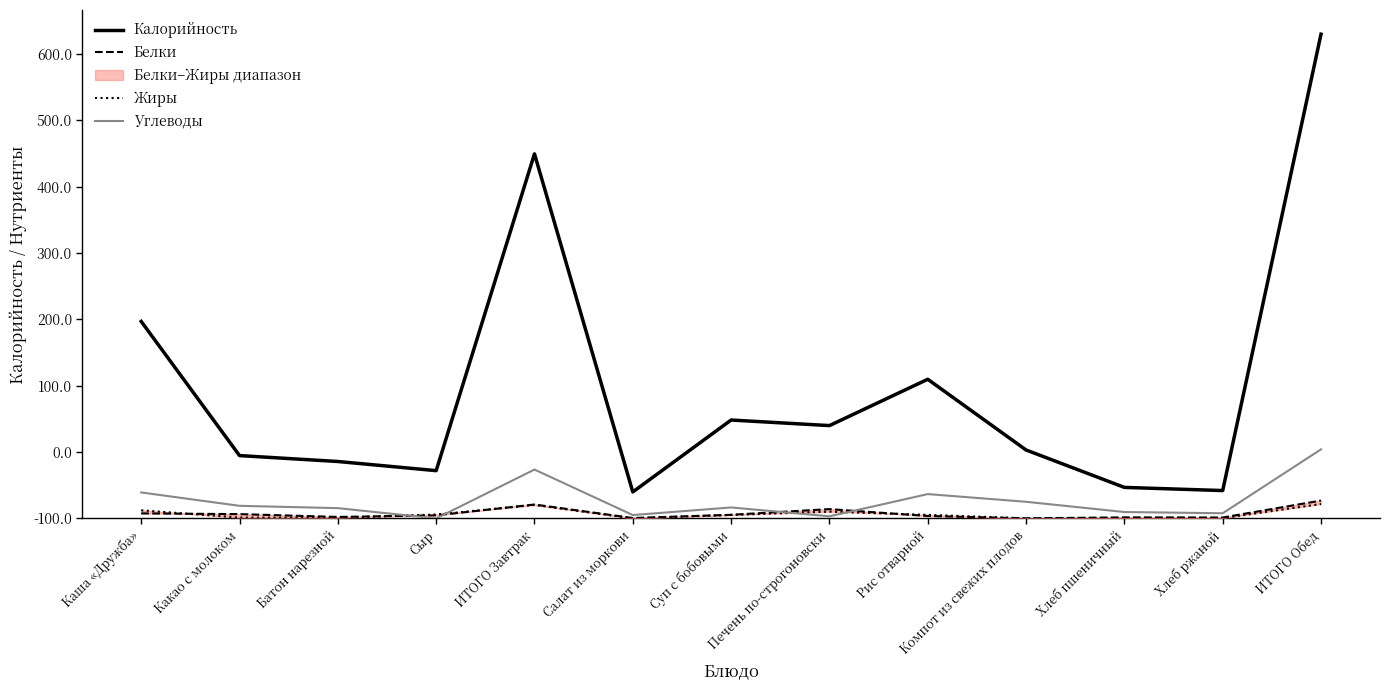

What is the minimum value for Жиры?

0.1